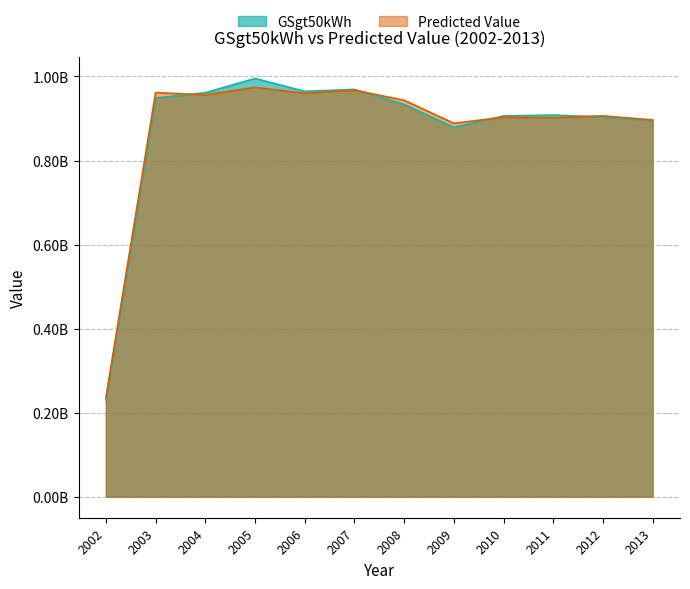

Reading left to right, extract all data points from this chart.

GSgt50kWh: 229874967.0	948772253.0	961376211.0	995372696.0	964783883.0	969279393.0	933504991.0	879095420.0	906197008.0	908229110.0	903337846.0	895328520.0
Predicted Value: 235740698.4	961652632.8	956326210.5	974040731.6	960057575.2	967357085.0	943507206.8	888646120.8	903007695.3	901873023.5	906311744.2	896631573.8